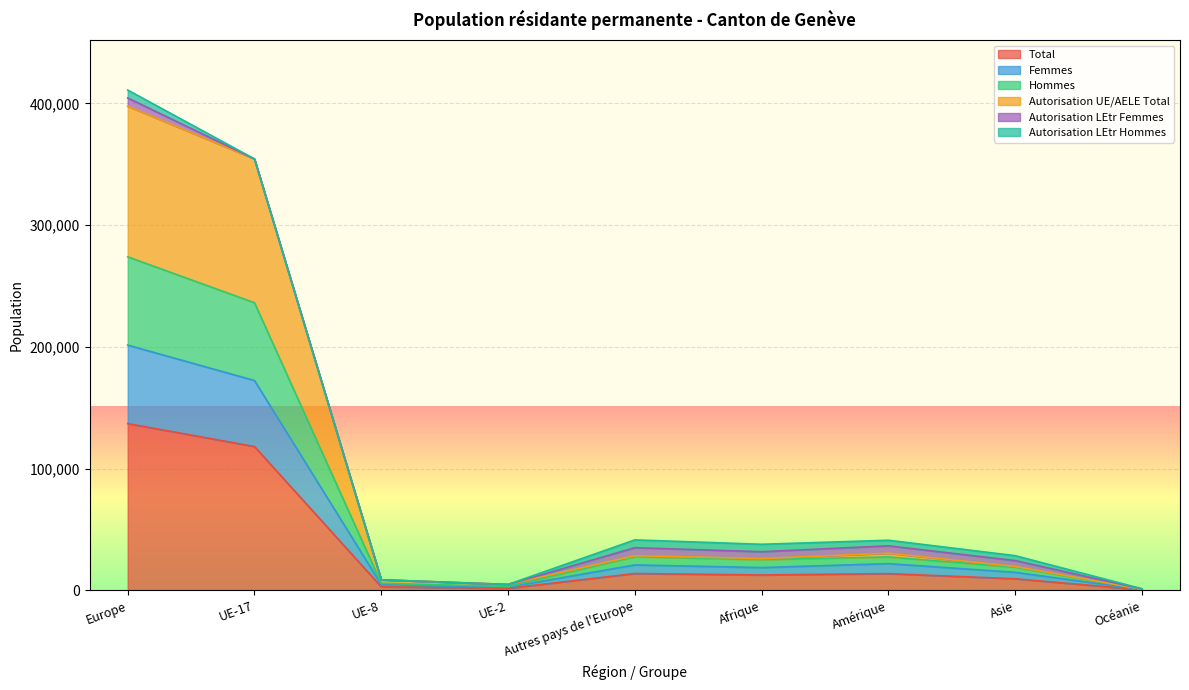

The Total series shows 1613 at UE-2. True or false?

True